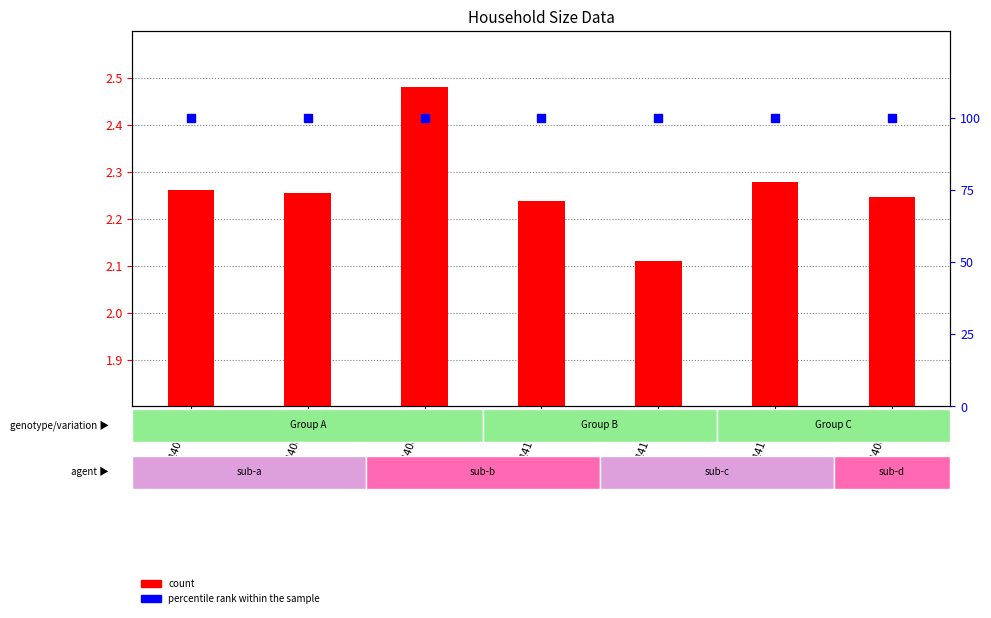

Which series contains the lowest Y value?

count